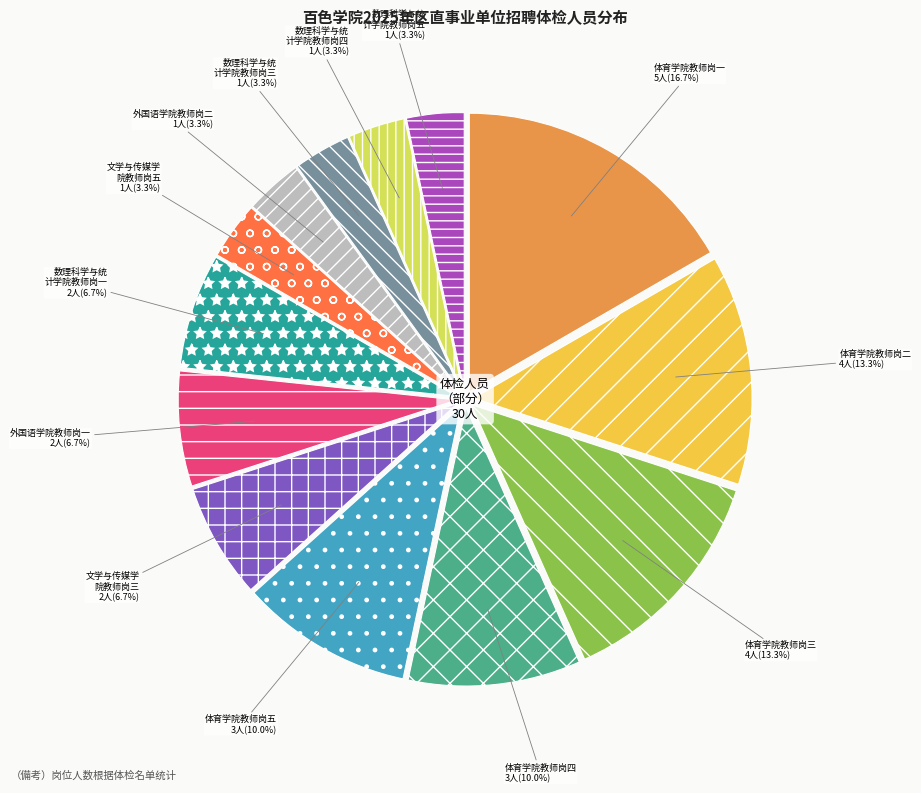

Is there any slice that represents more than half of the pie?

No